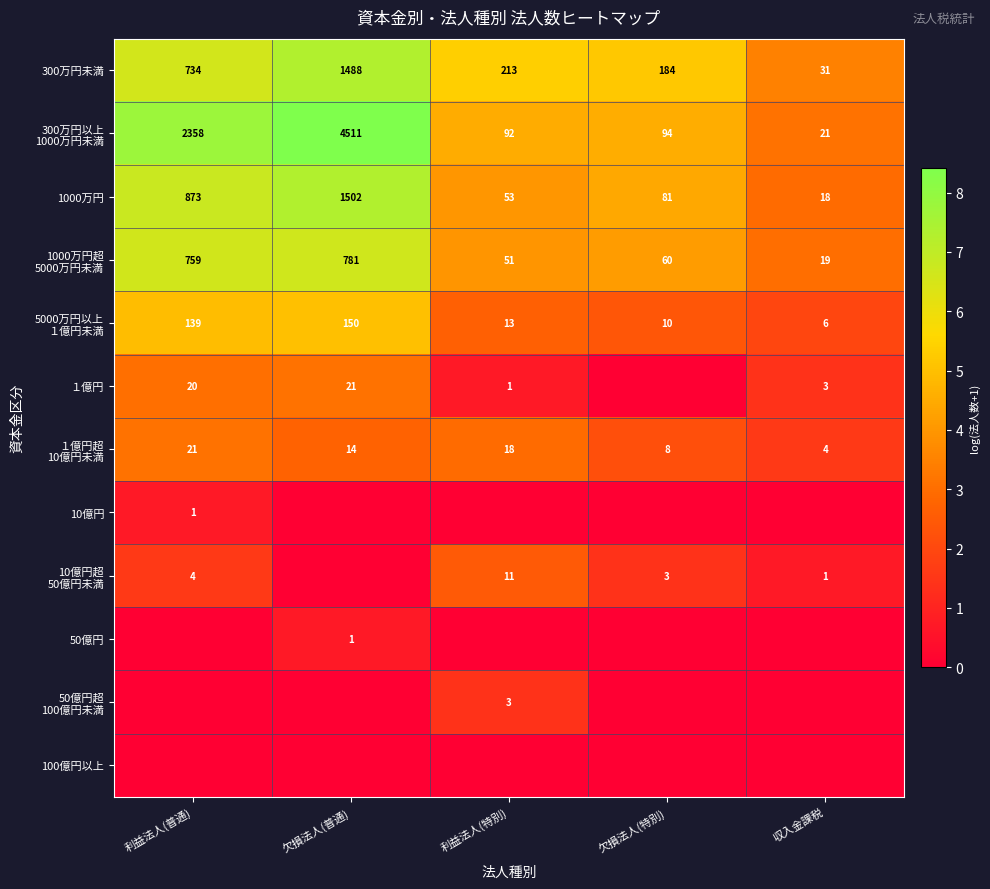

The 1000万円 series shows 36 at 利益法人(特別). True or false?

False